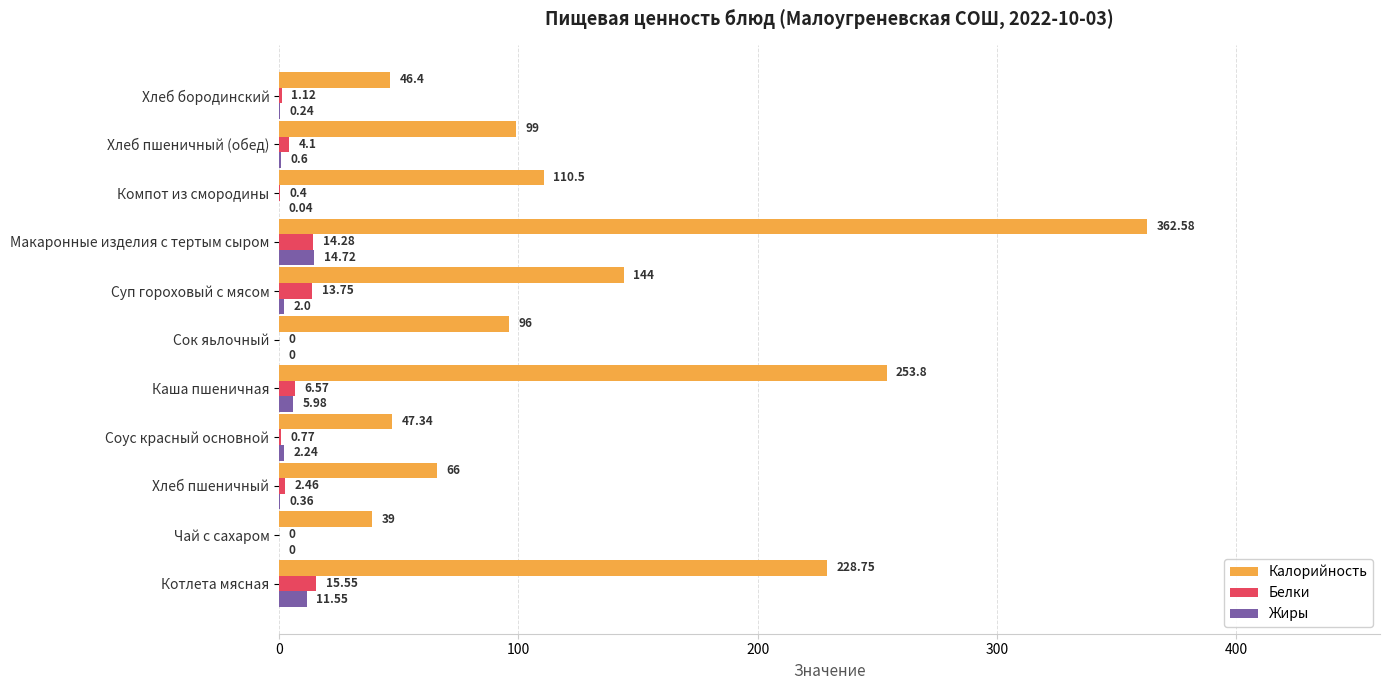

How many positive values does the Белки series have?

9